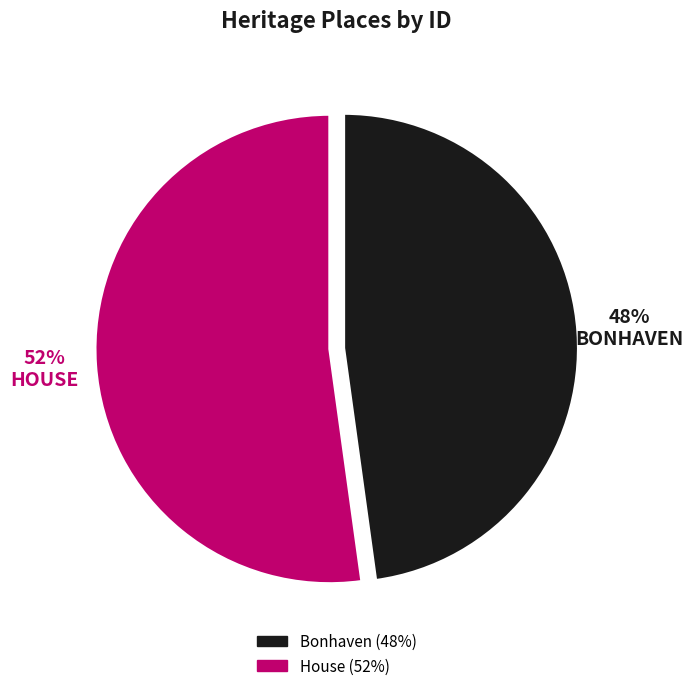

What is the ratio of the value at Bonhaven to the value at House?

0.9